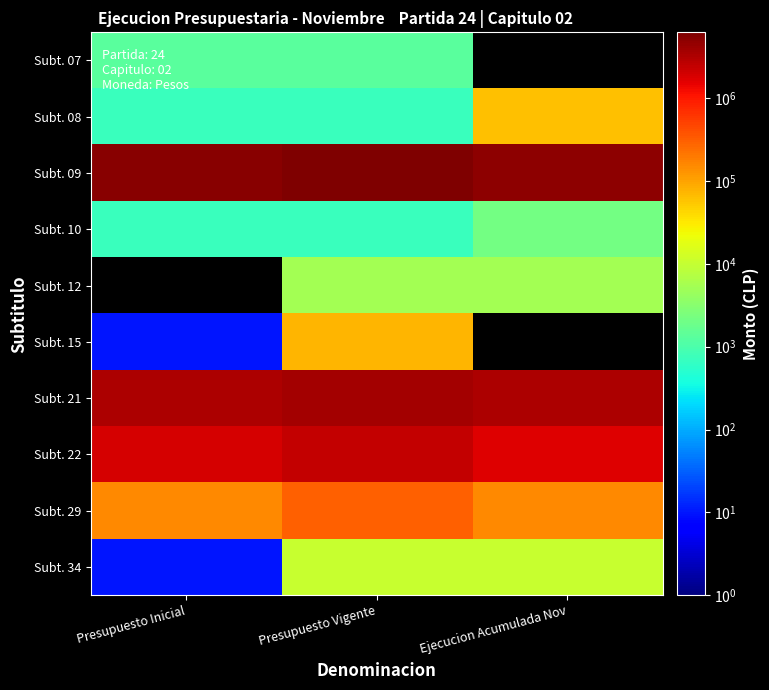

At how many categories does at least one series exceed 1618704?

3